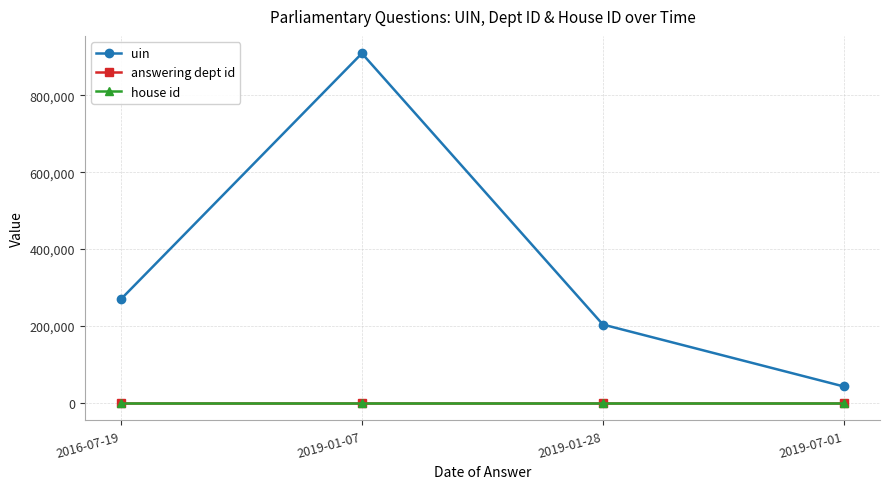

True or false: uin and answering dept id intersect in this chart.

False